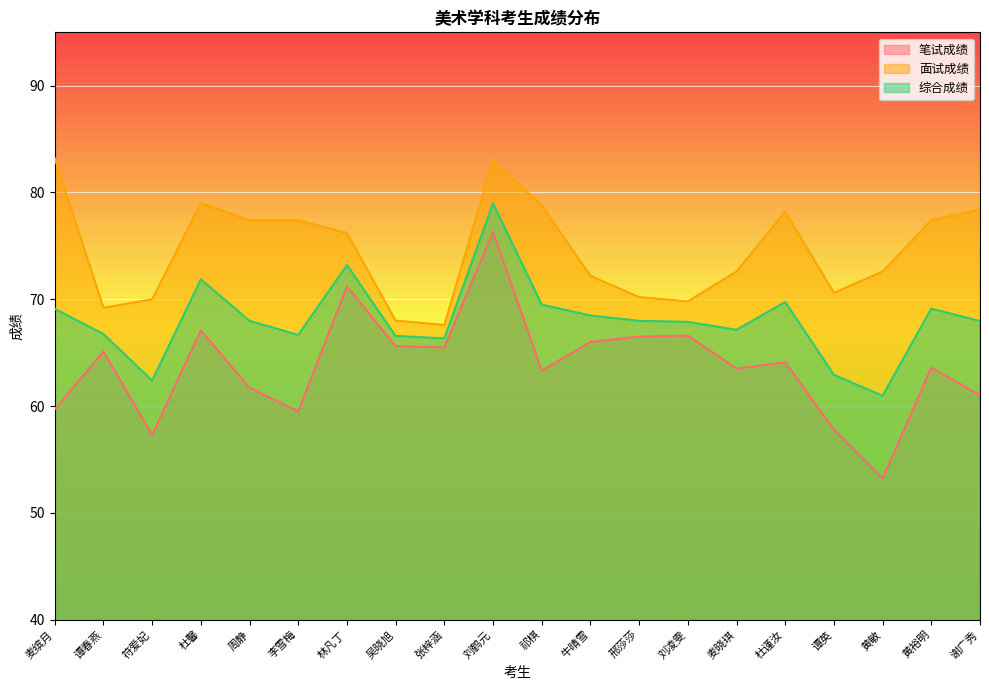

Which series changed the most between 吴晓旭 and 谢广秀?

面试成绩